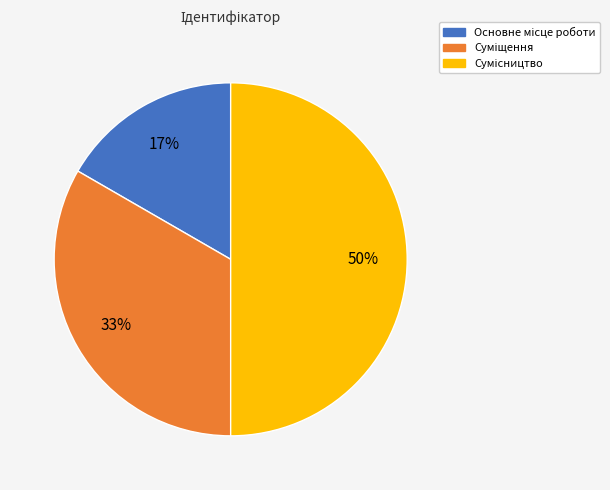

To the nearest percent, what is the average slice percentage?

33%